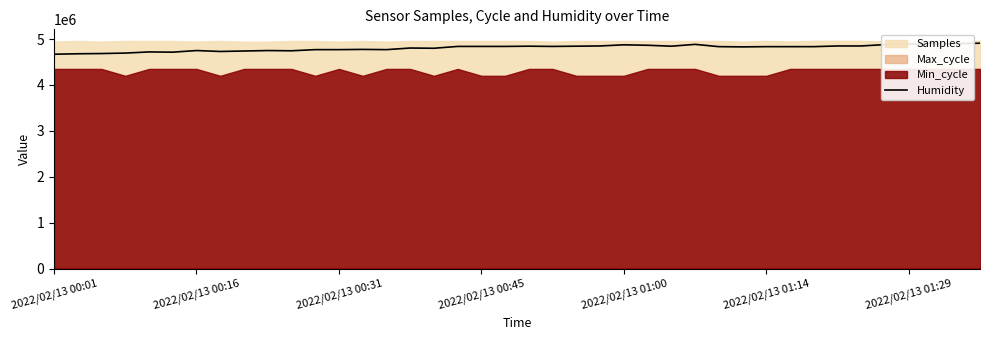

What is the maximum value for Humidity?

4910000